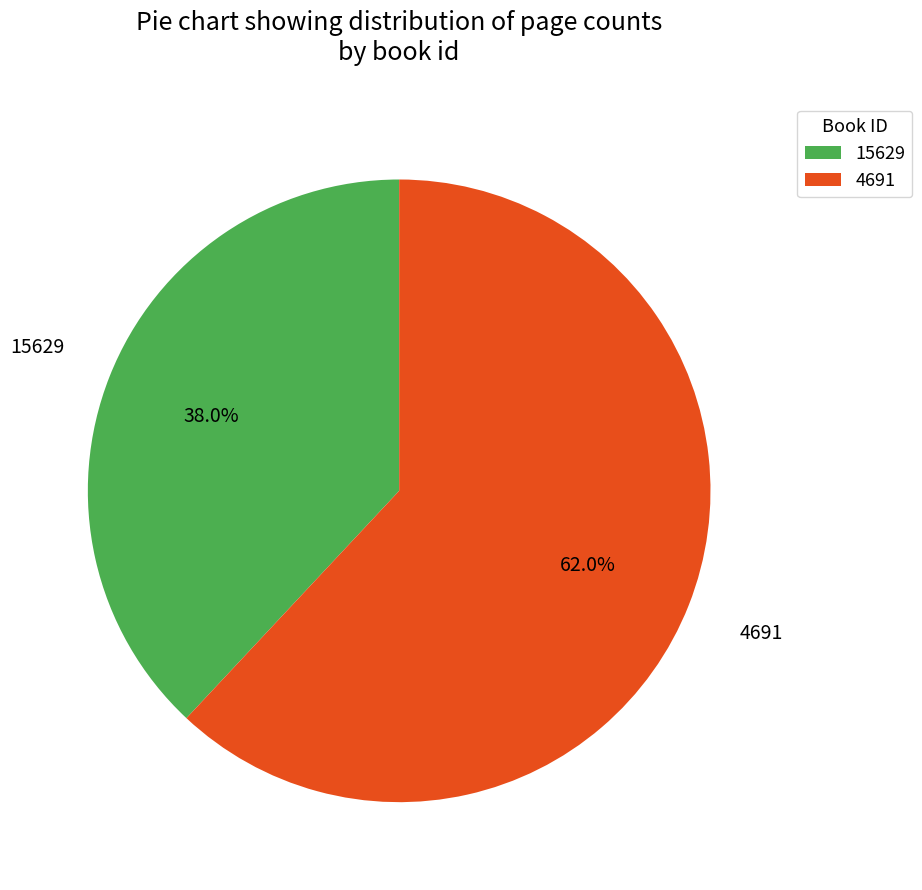

To the nearest percent, what portion does 15629 represent?

38%